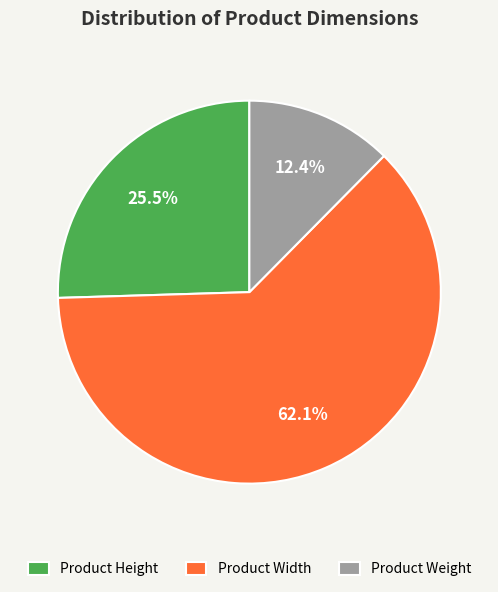

Count the number of slices in the pie.

3